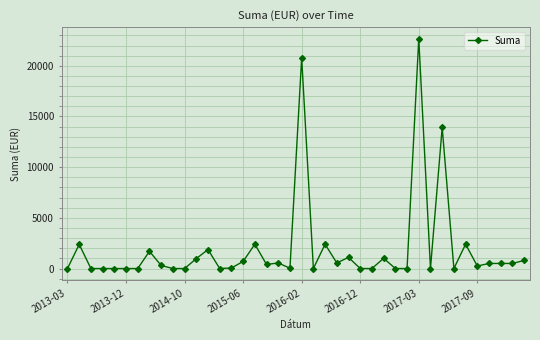

What is the value of the 39th point from the left?

500.0